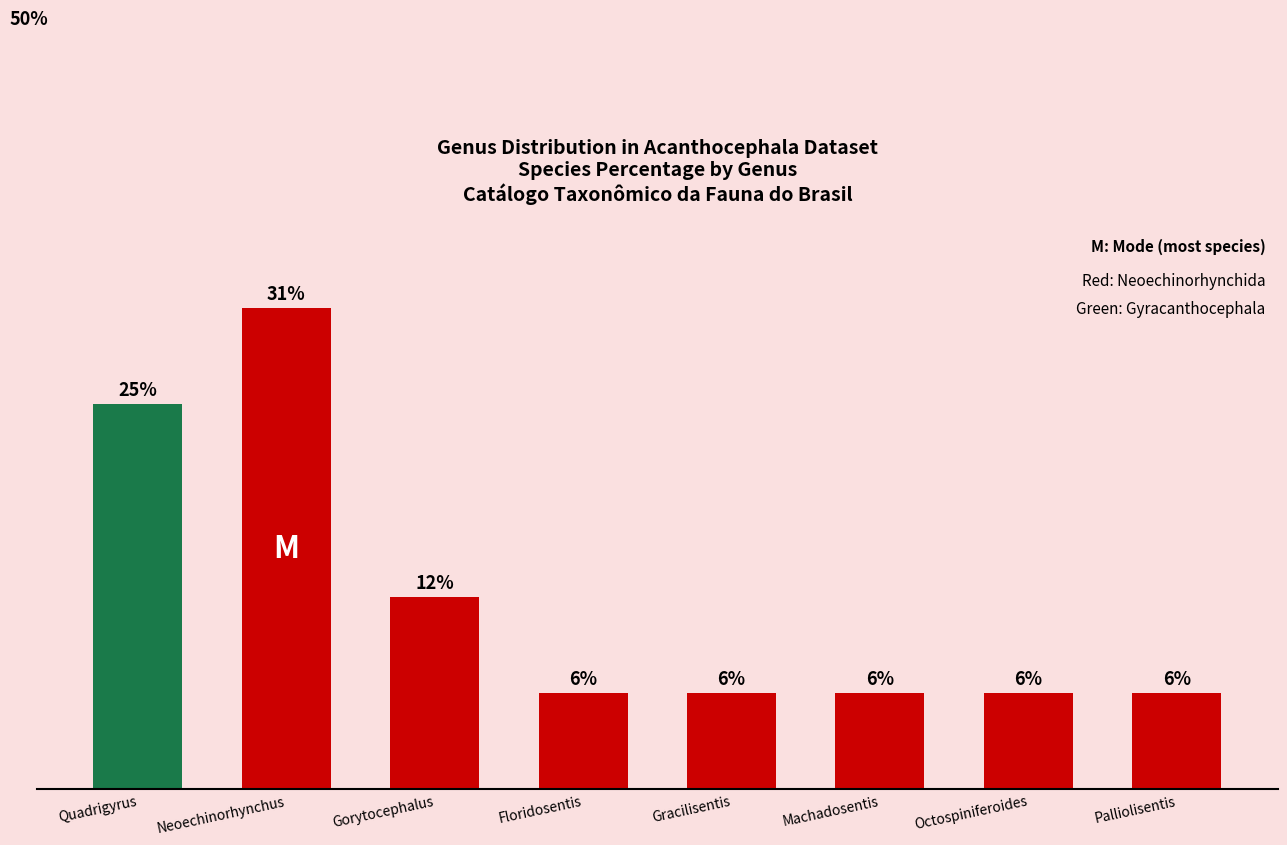

Are the bars horizontal?

No